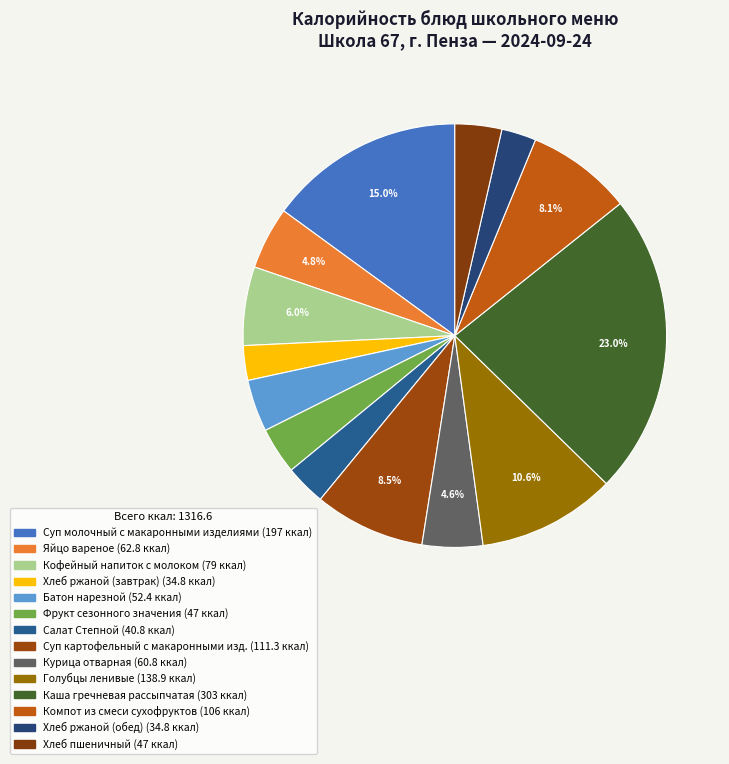

The Салат Степной slice represents 1% of the pie. True or false?

False